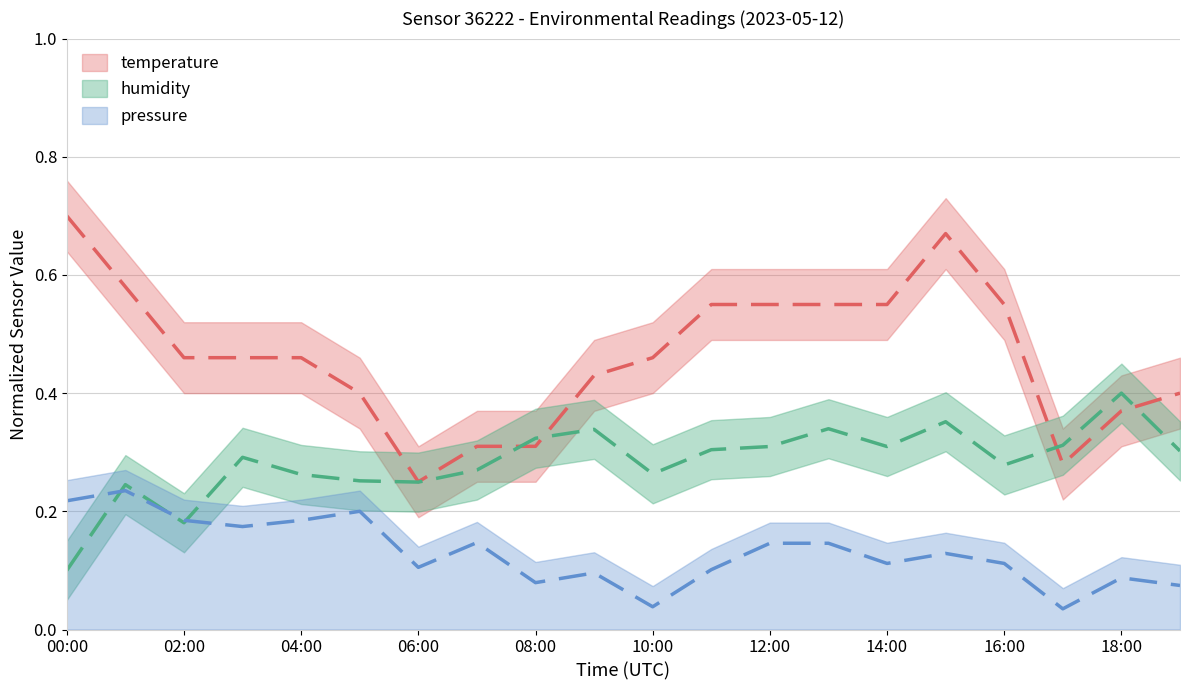

How many interior local valleys does the pressure_norm series have?

6